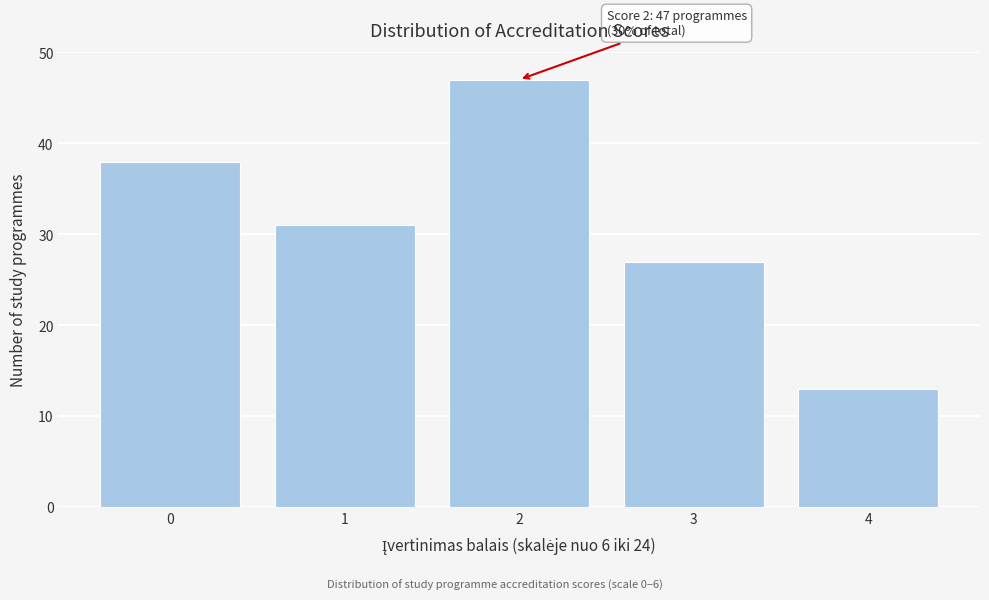

Reading left to right, transcribe all the data shown in this chart.

0=38	1=31	2=47	3=27	4=13